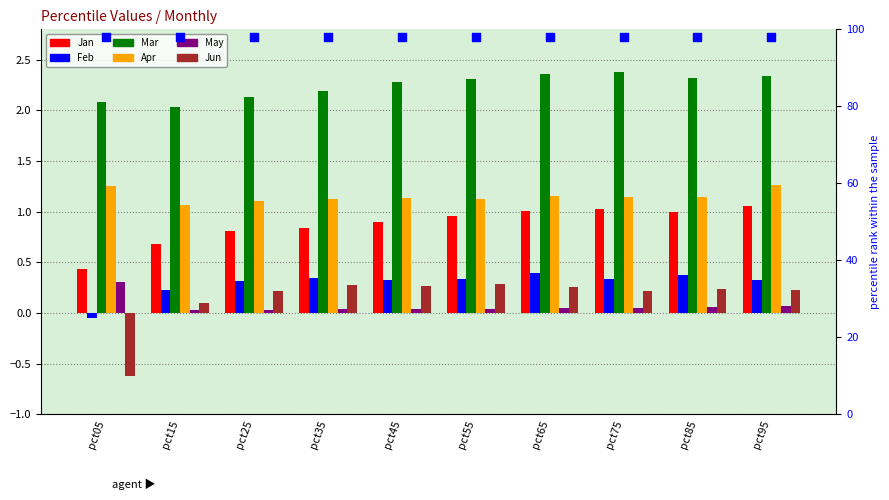

What are all the series names shown in the legend?

Jan, Feb, Mar, Apr, May, Jun